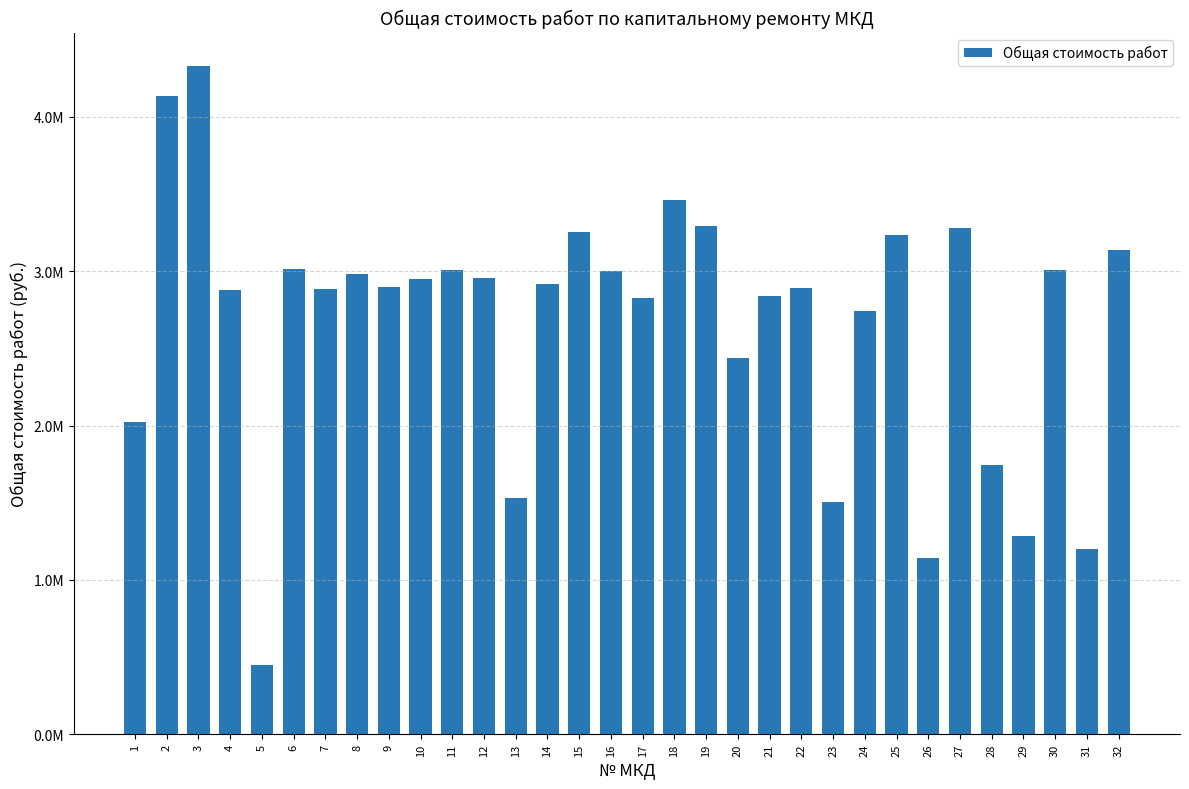

The value at 28 is 2417908.4. True or false?

False